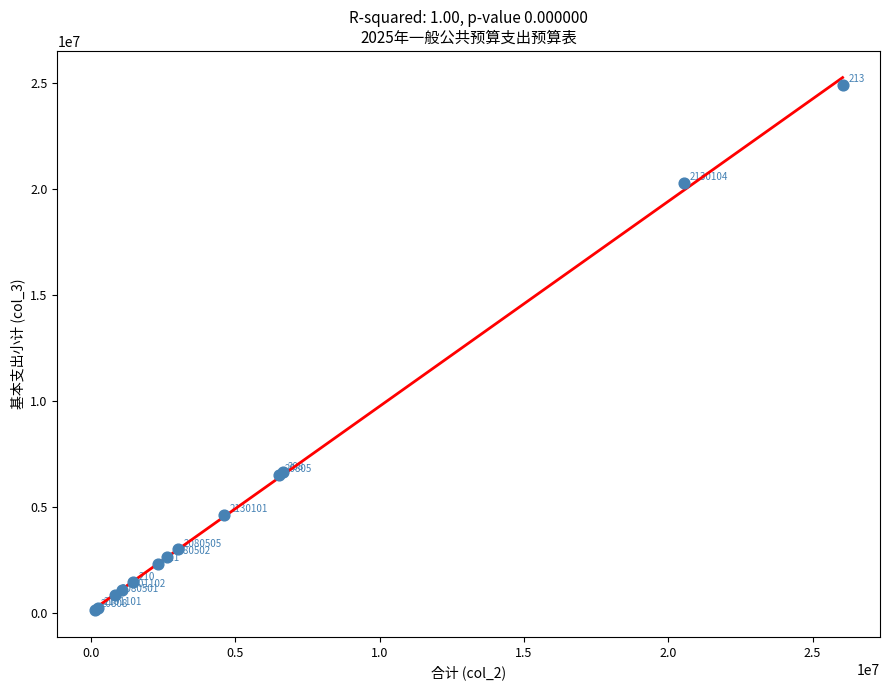

What Y value in the scatter plot is closest to 12522591?

6639894.7